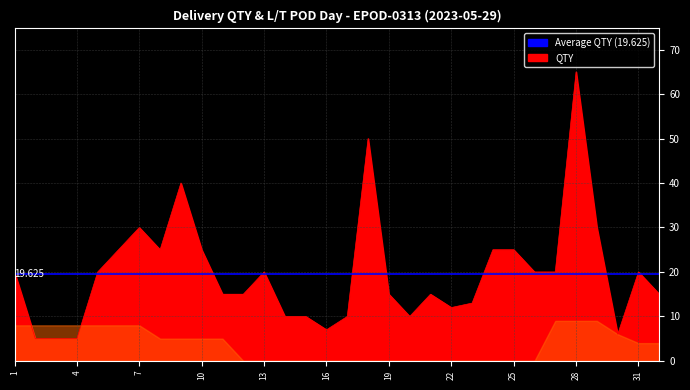

True or false: there are more than 1 points higher than both neighbors.

True